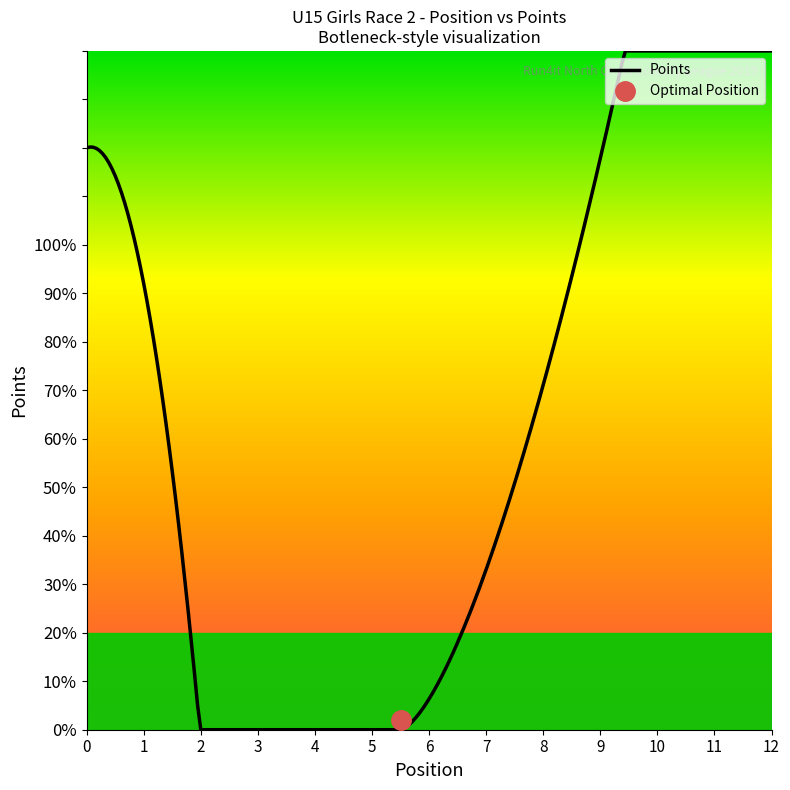

Count the number of data series in this chart.

2